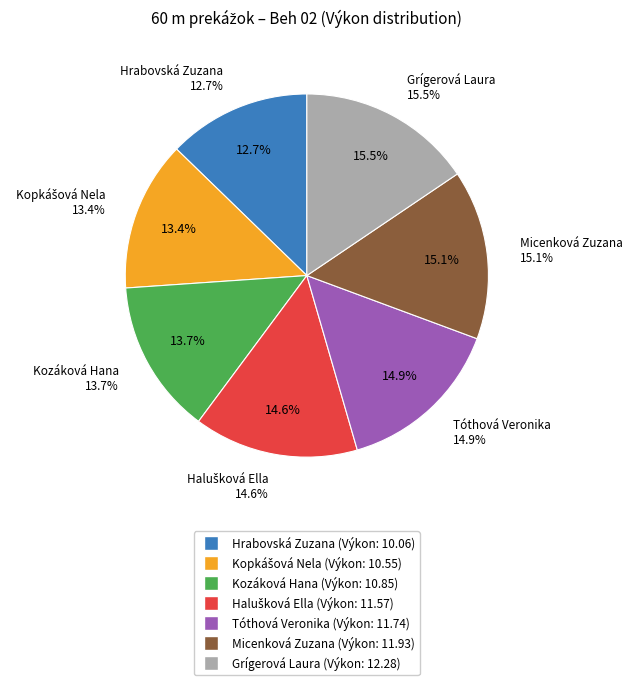

Combined, what portion of the pie is Tóthová Veronika and Kopkášová Nela?

28.2%